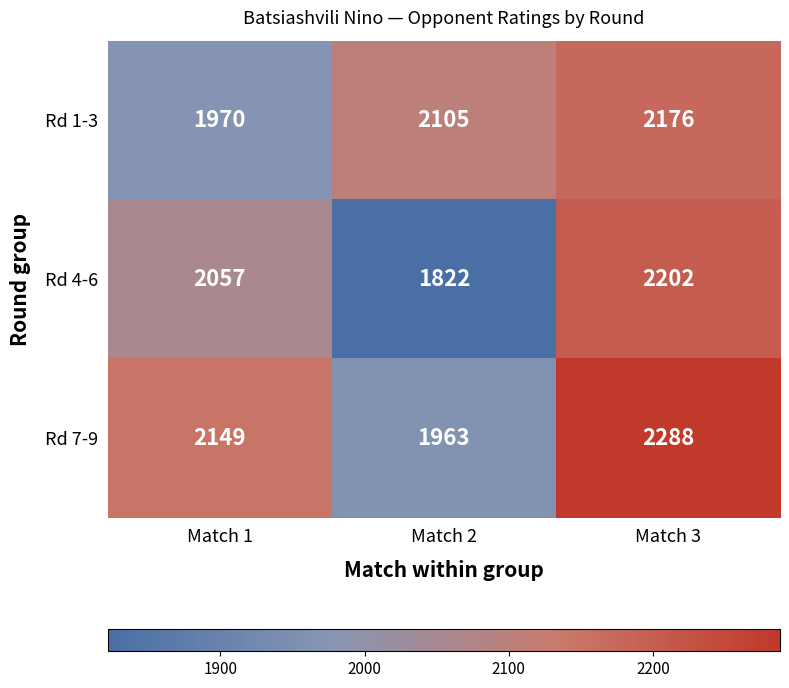

Which series changed the most between Match 1 and Match 2?

Rd 4-6